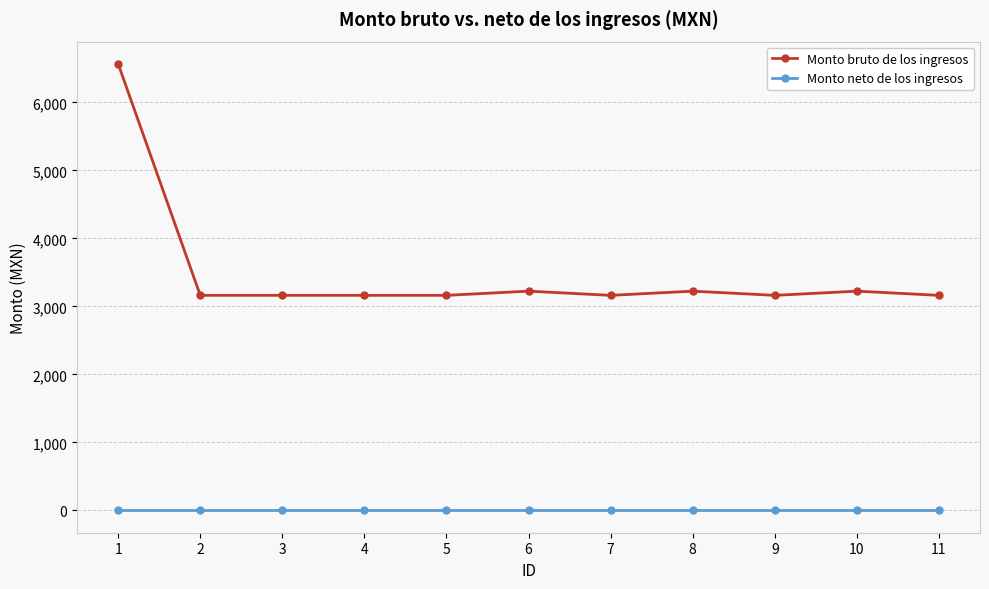

List the series in order of their peak value, lowest first.

Monto neto de los ingresos, Monto bruto de los ingresos